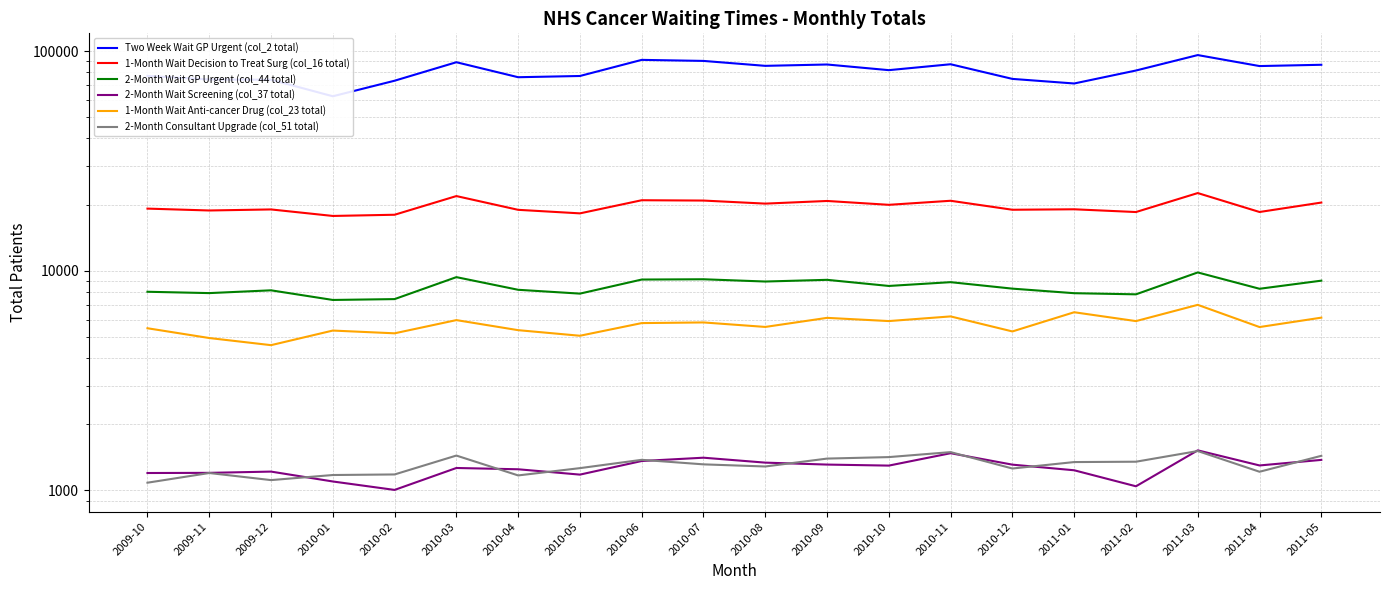

How many categories are shown in the chart?

20